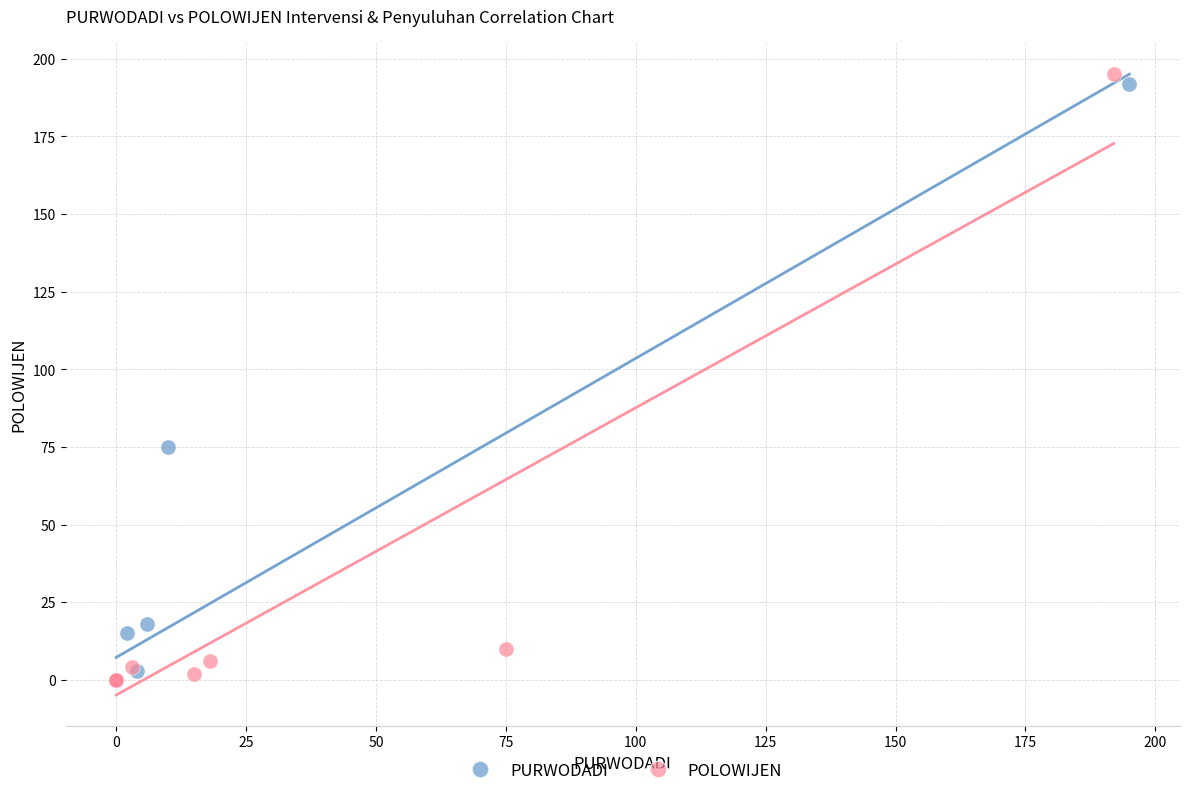

Which series has the widest spread of Y values?

POLOWIJEN